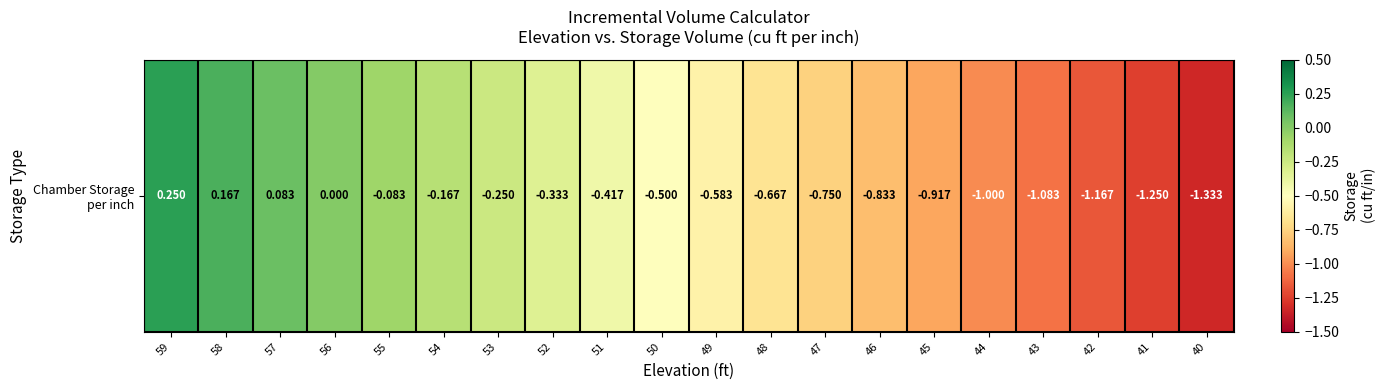

What is the change in value from 52 to 48?

-0.3